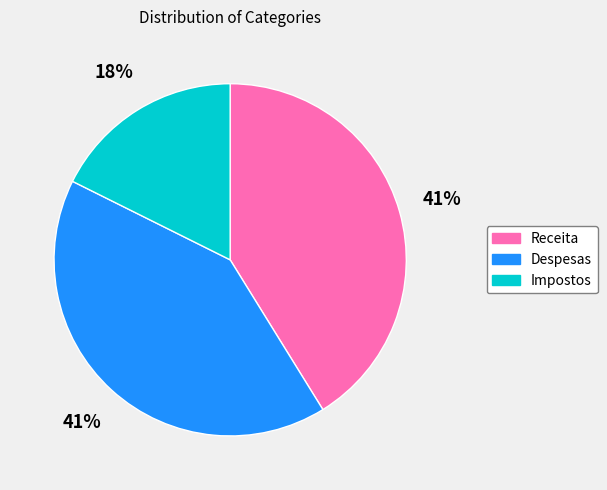

Is the sum of Receita and Impostos greater than half?

Yes